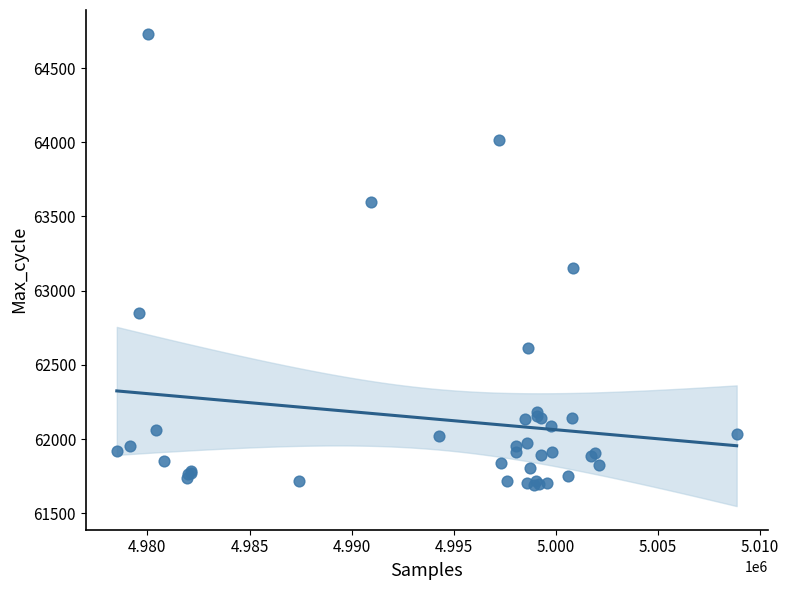

What Y value in the scatter plot is closest to 63211?

63154